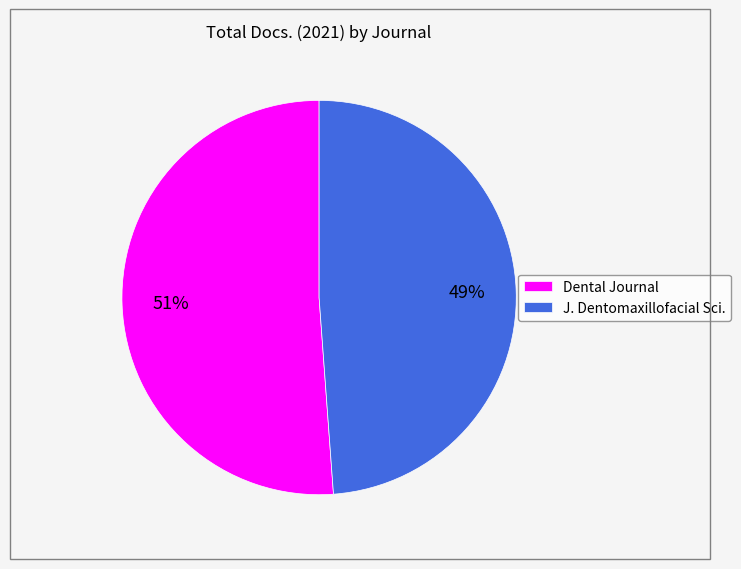

Count the number of slices in the pie.

2